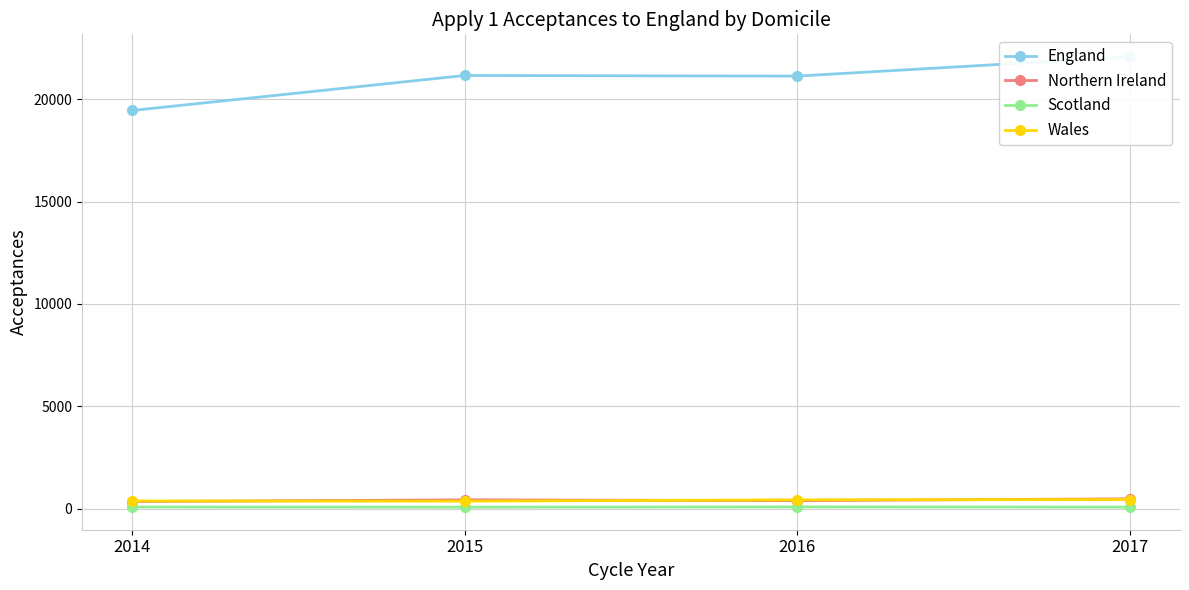

Does the chart display data point markers on the line(s)?

Yes